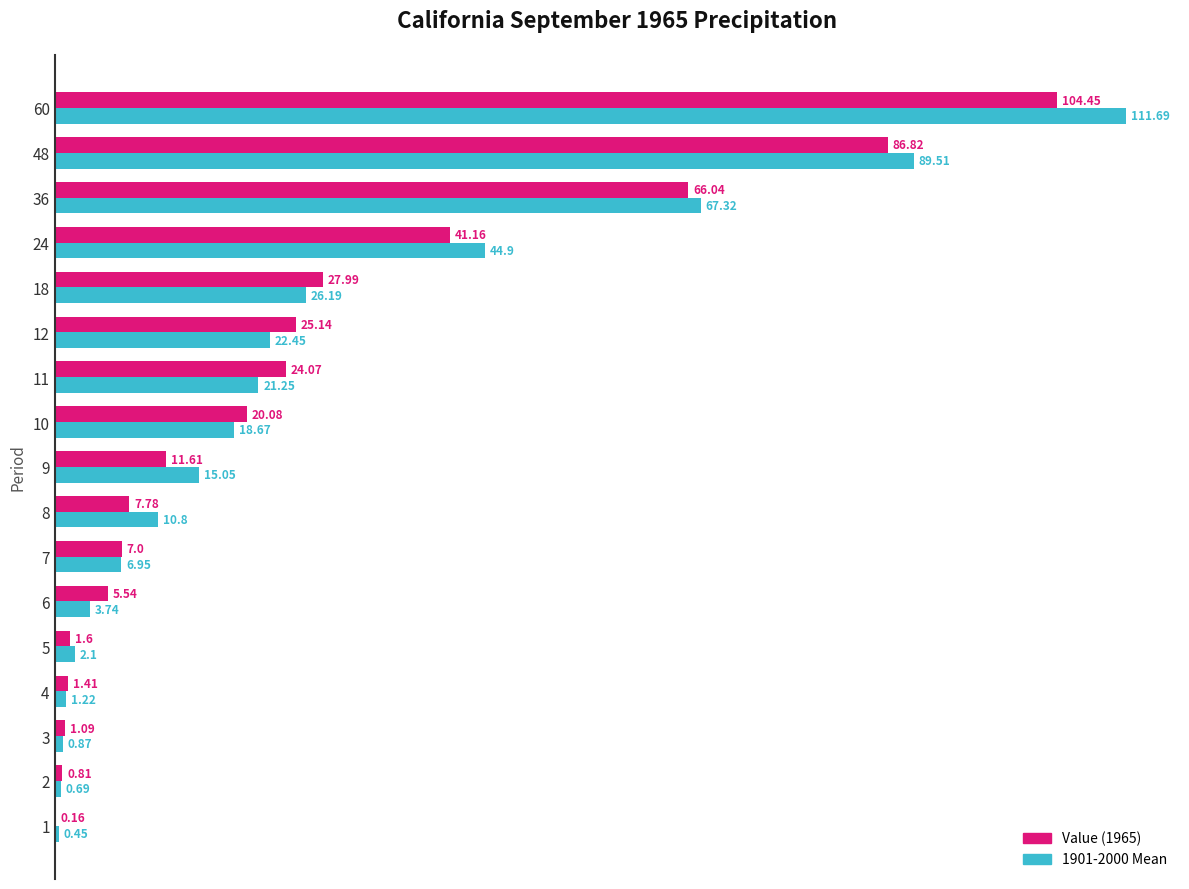

What is the total value across all series at 8?

18.6